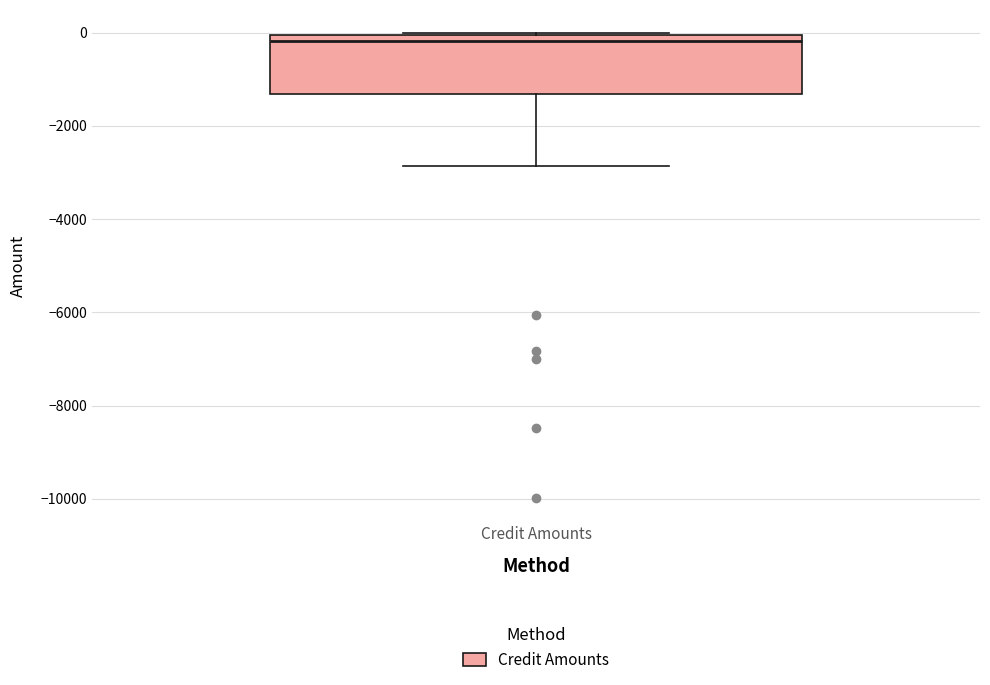

Where is the upper edge of the box for Credit Amounts on the y-axis? The values are not printed on the chart, so give them approximately, as read against the axis.

0